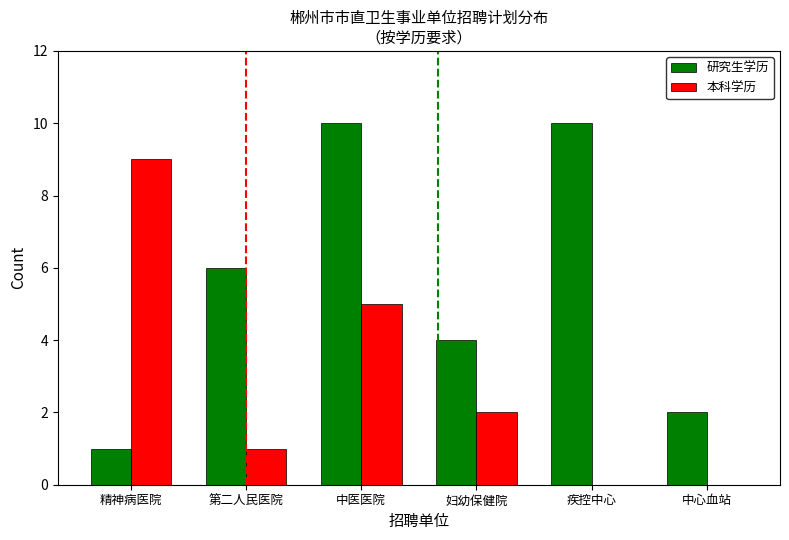

What is the sum of all 研究生学历 values?

33